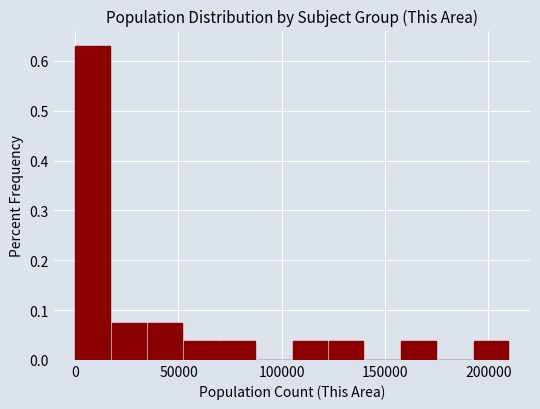

Read against the x-axis, roughly where is the centre of the tallest bar?

10000